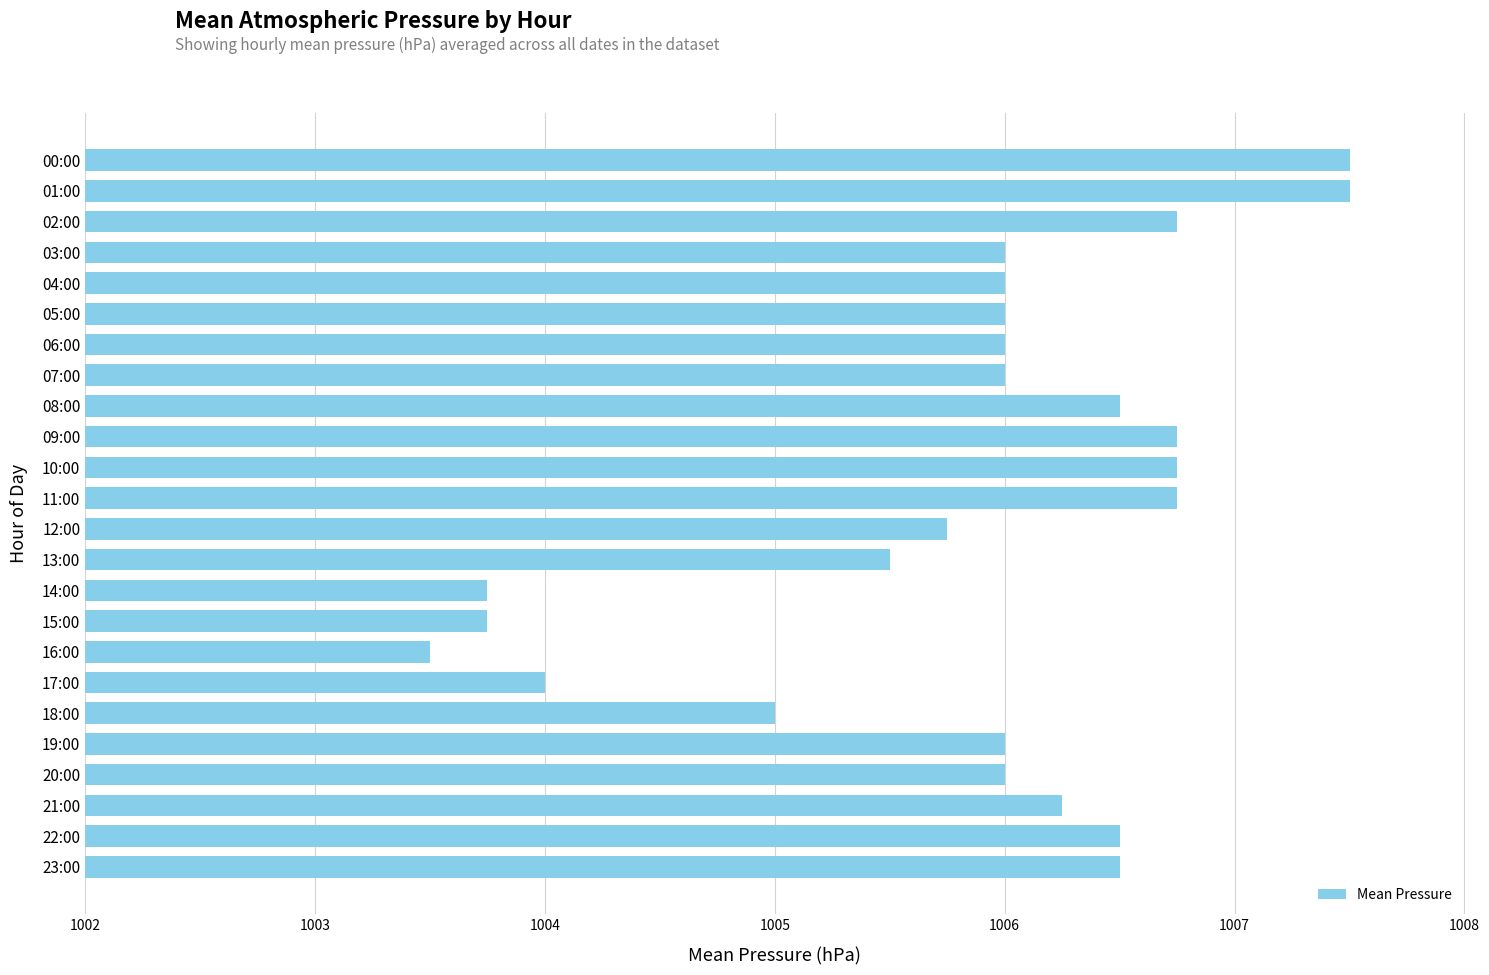

What is the label of the 10th bar from the top?

09:00